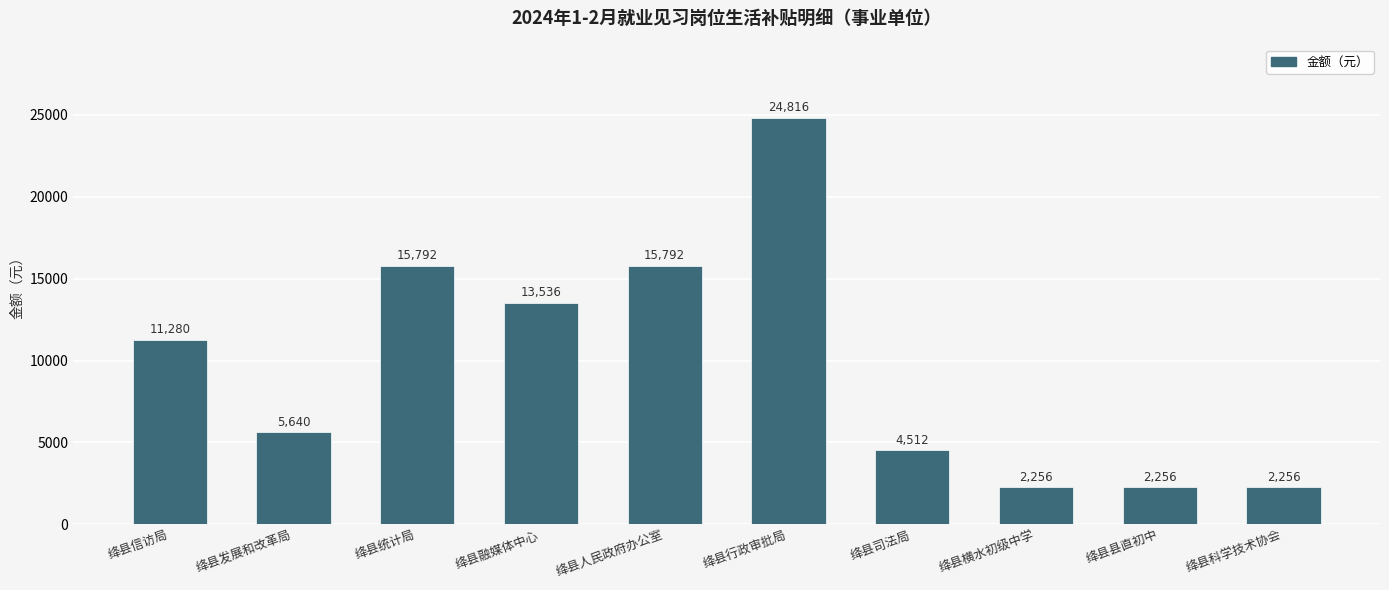

Read the value at 绛县发展和改革局, to the nearest 10.

5640